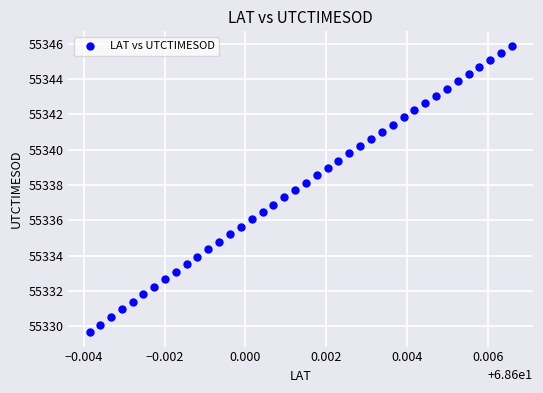

What is the range of Y values (max minus min)?

16.2